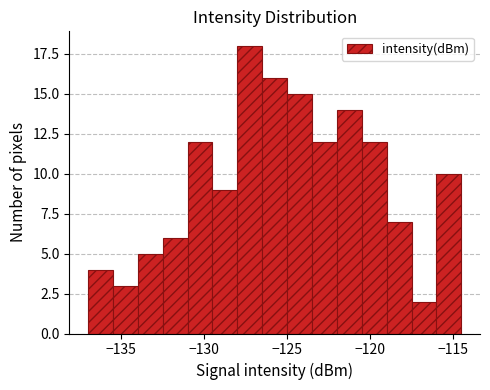

Read against the x-axis, roughly where is the centre of the tallest bar?

-127.0